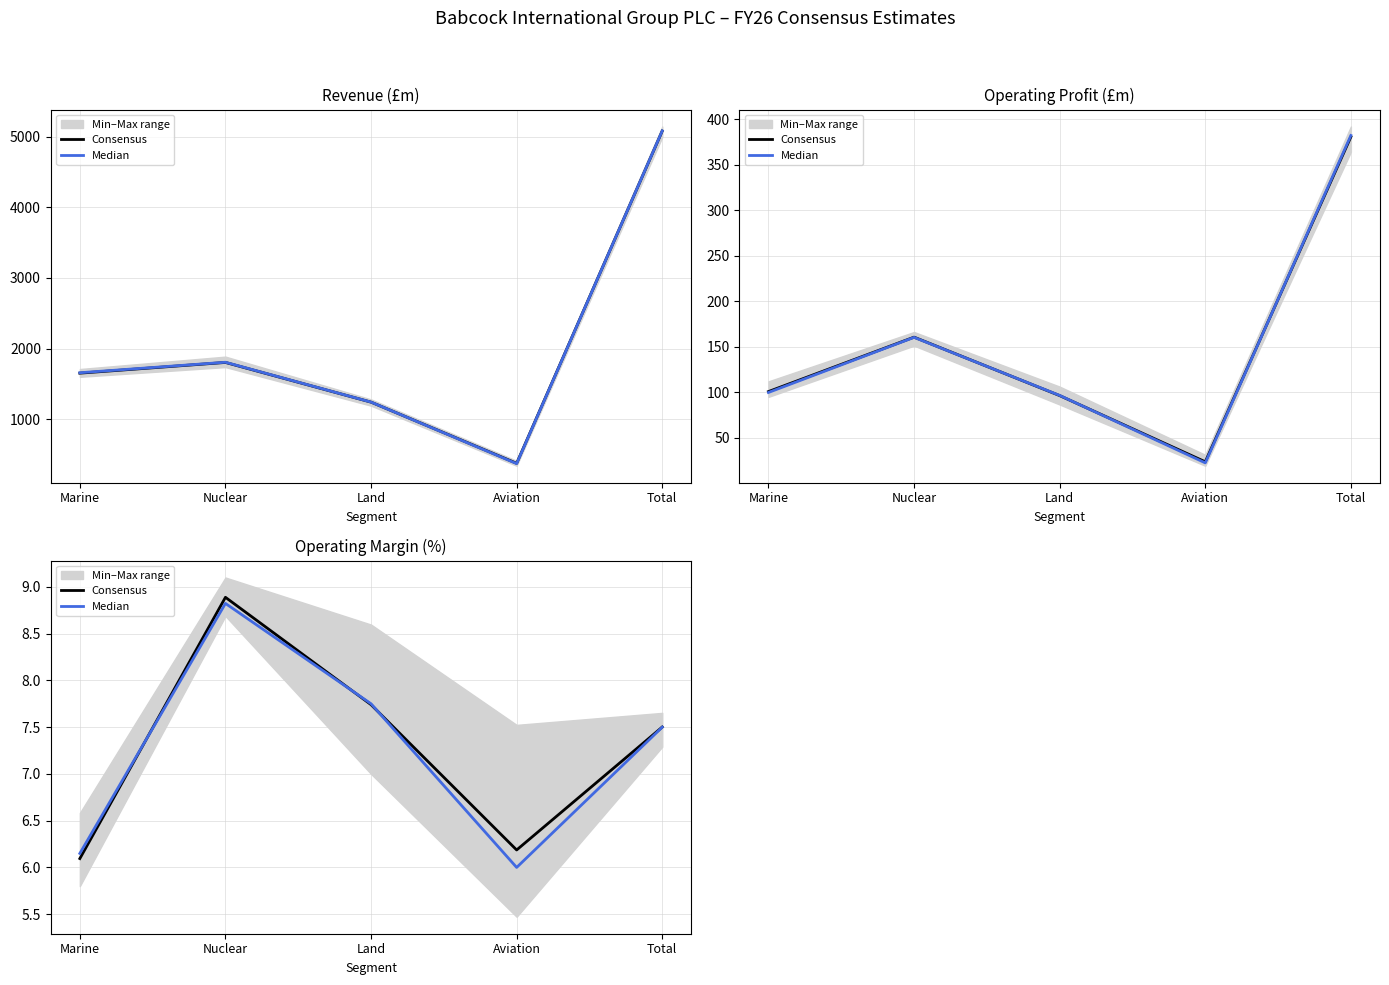

Which series has the largest total across all categories?

Consensus